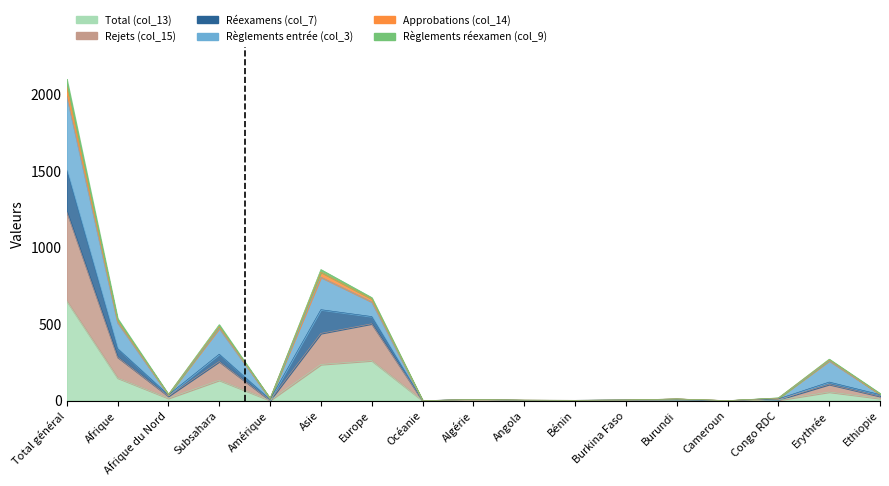

True or false: Rejets (col_15) and Approbations (col_14) intersect in this chart.

False